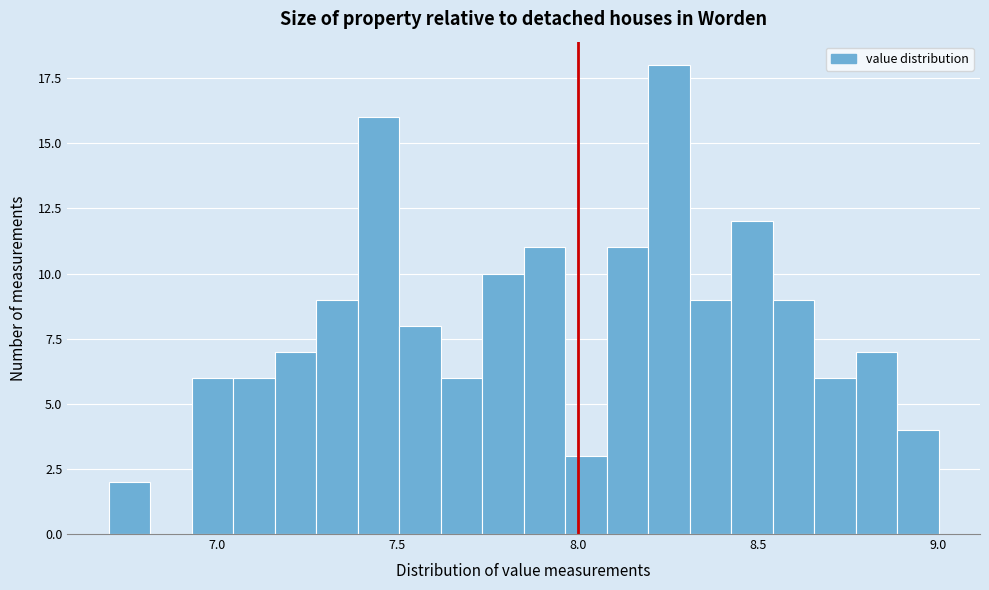

Read against the x-axis, roughly where is the centre of the tallest bar?

8.25